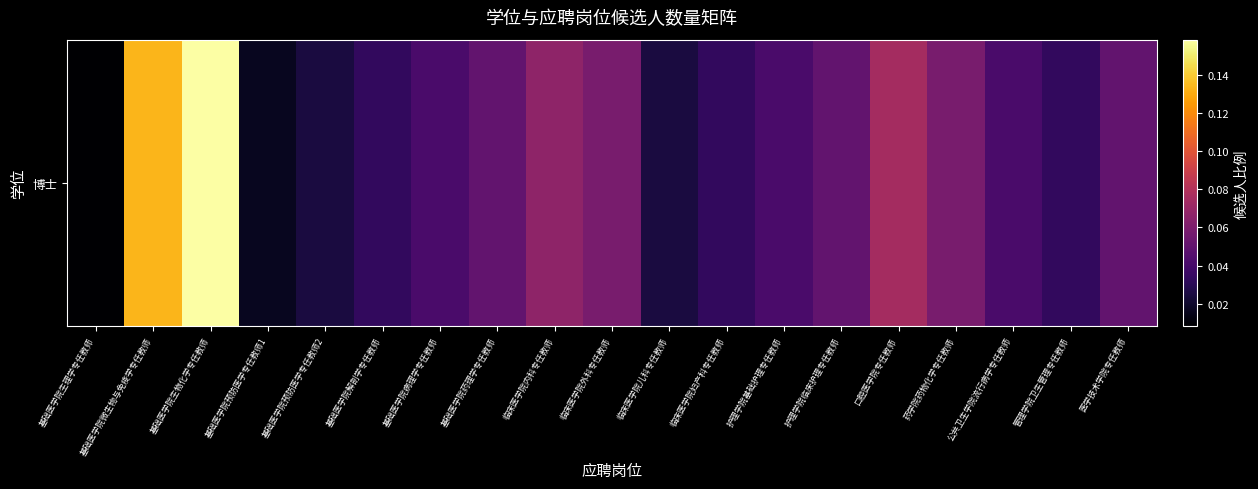

Count the number of data series in this chart.

1